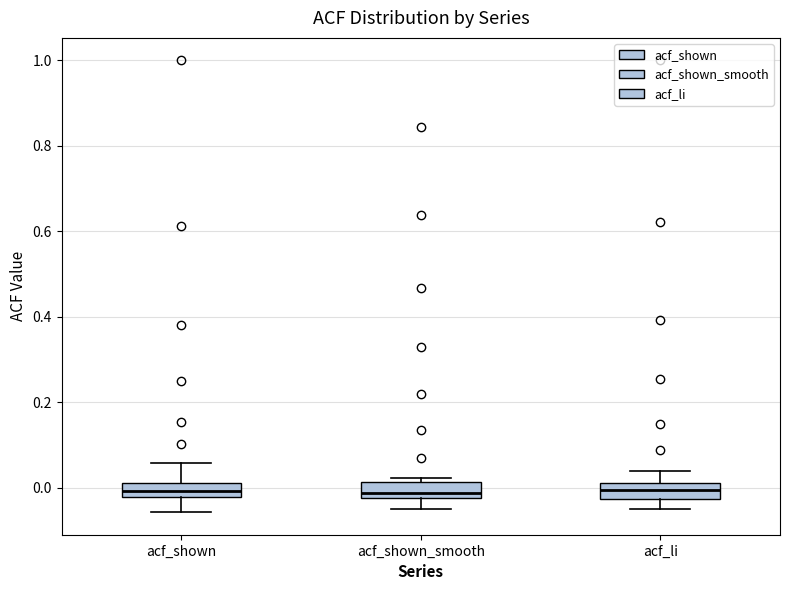

Where is the lower edge of the box for acf_li on the y-axis? The values are not printed on the chart, so give them approximately, as read against the axis.

-0.02